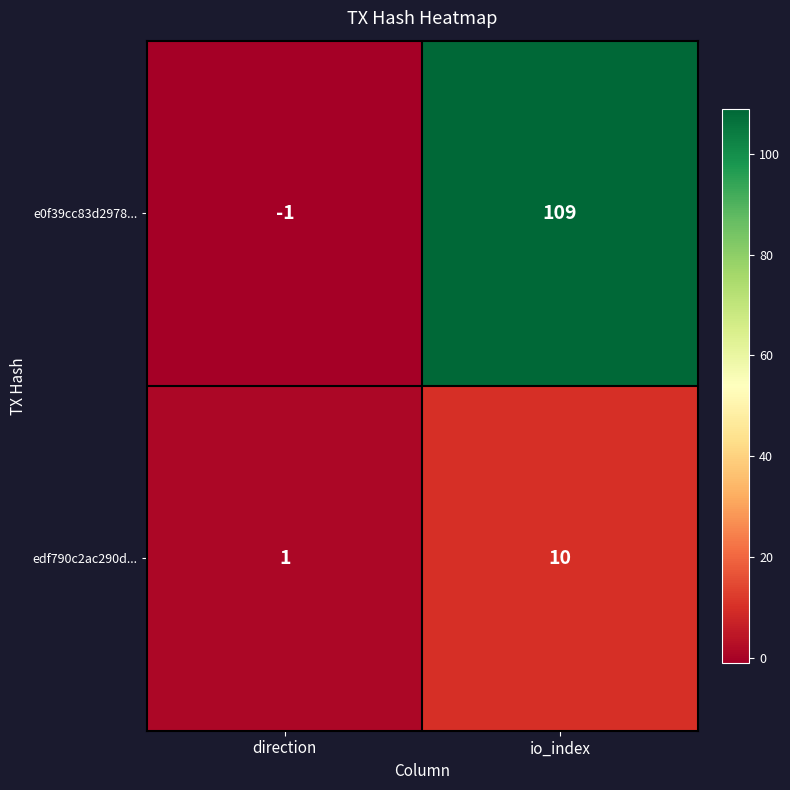

At how many categories does at least one series exceed 7?

1